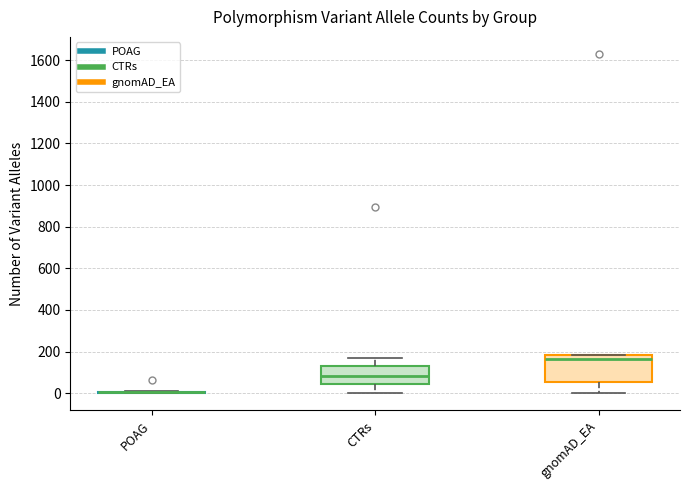

Reading left to right, read every box against the y-axis: the position of its median line, the range the box covers, and the ends of its whiskers. The values are not printed on the chart, so give them approximately, as read against the axis.

POAG: box collapsed to a line at 0, whiskers 0 to 20
CTRs: median 80, box 40 to 140, whiskers 0 to 160
gnomAD_EA: median 160, box 60 to 180, whiskers 0 to 180